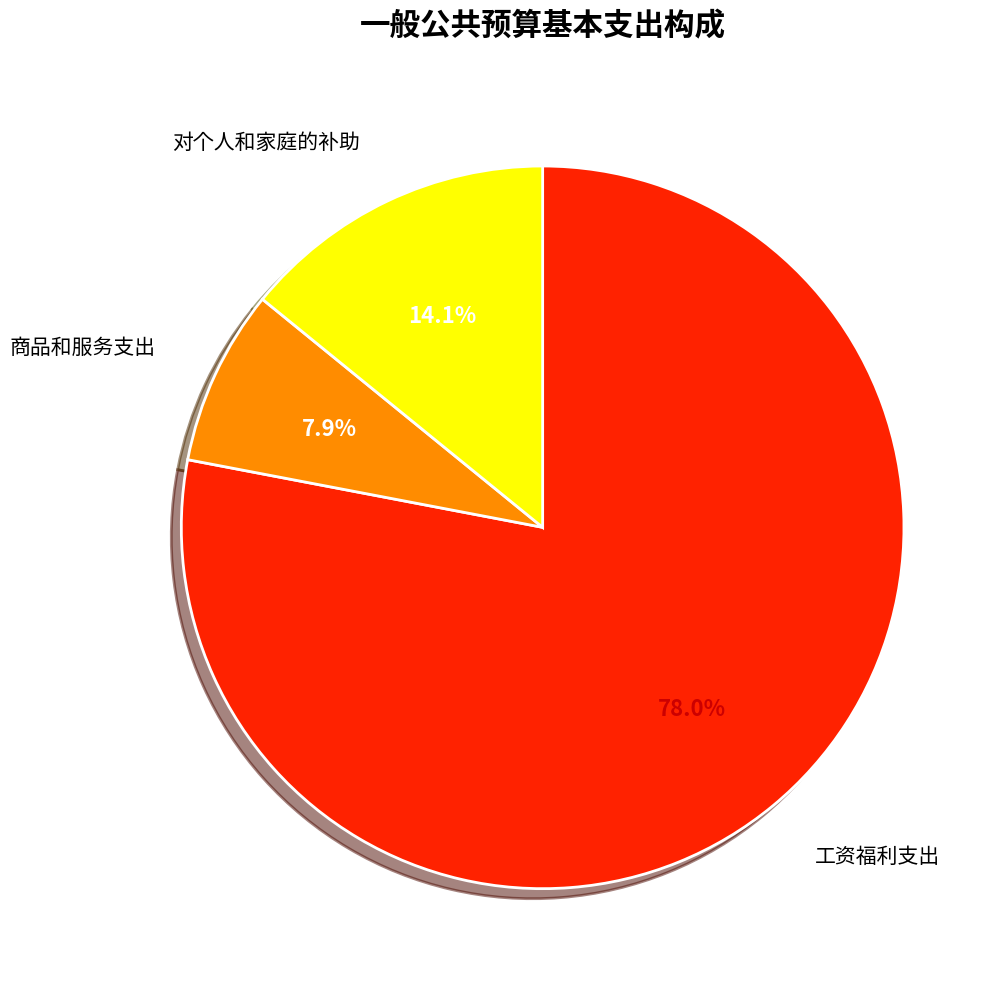

Is there a majority slice in this chart?

Yes